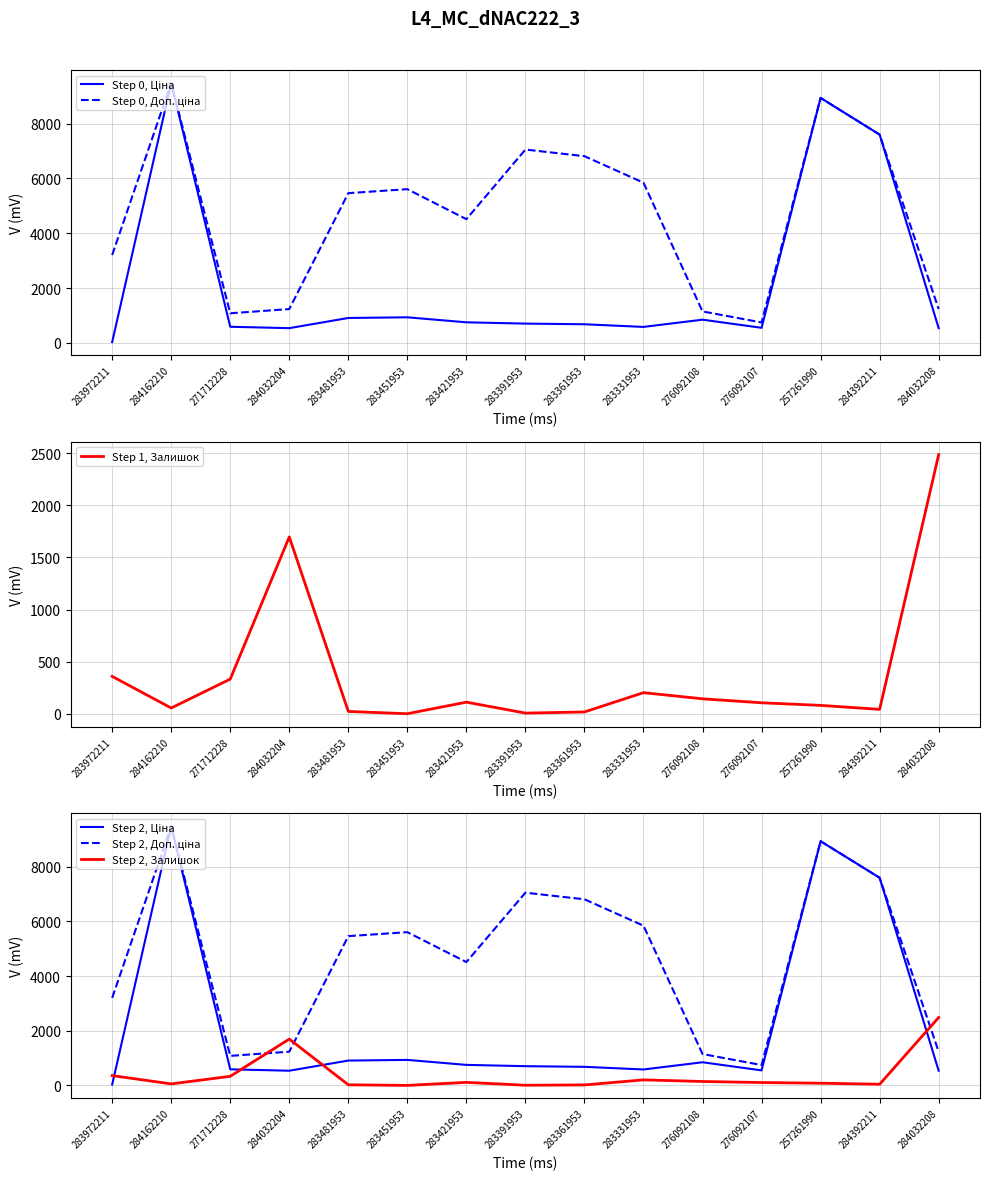

What is the label of the 8th point from the left?

283391953